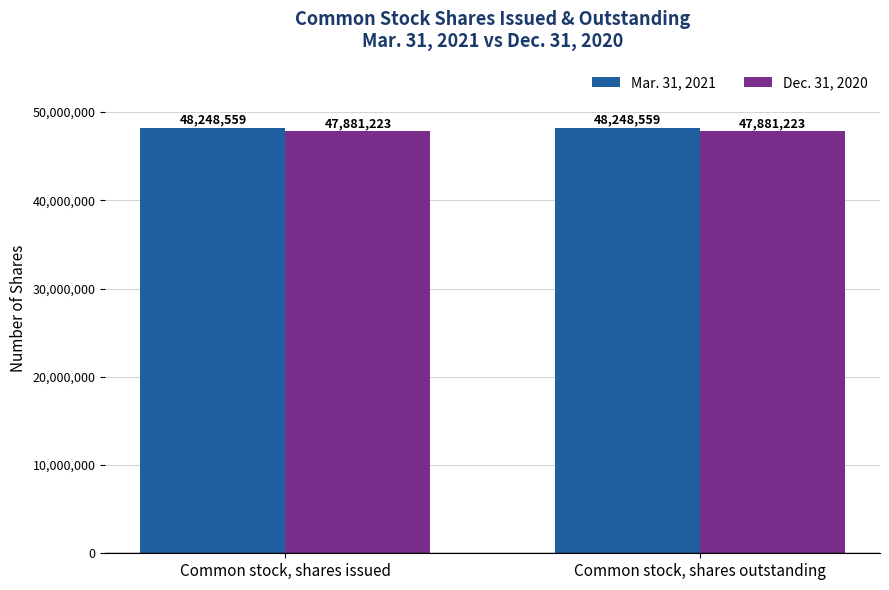

What is the highest value of the Mar. 31, 2021 series?

48248559